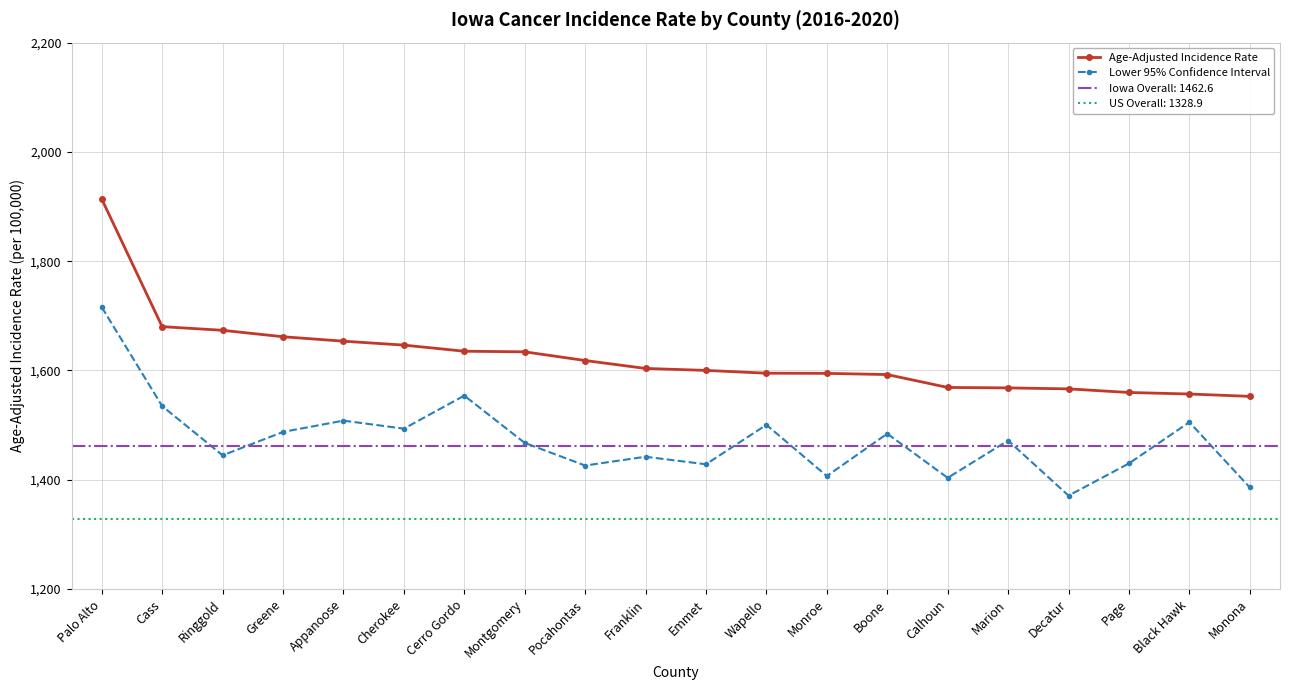

Is it true that Age-Adjusted Incidence Rate equals 2557.4 at Monona?

False